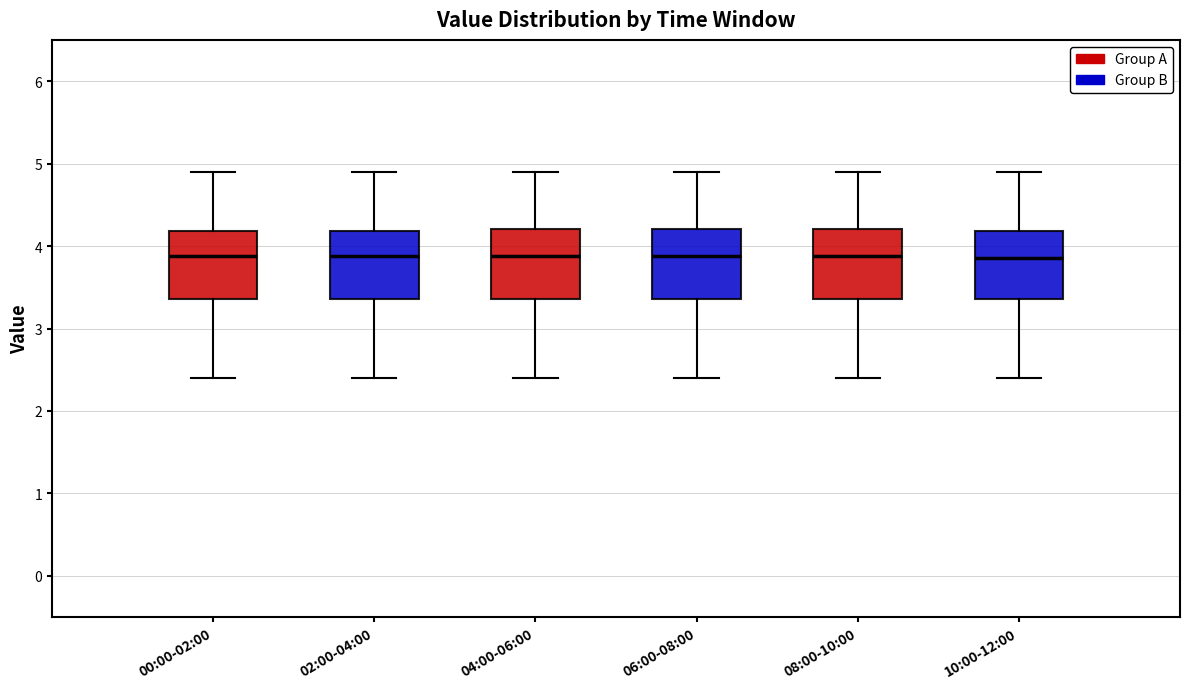

Reading left to right, transcribe this box plot: for each box, give where its median line is, the range the box spans, and where its two whiskers end, as read against the y-axis. The values are not printed on the chart, so give them approximately, as read against the axis.

00:00-02:00: median 3.9, box 3.4 to 4.2, whiskers 2.4 to 4.9
02:00-04:00: median 3.9, box 3.4 to 4.2, whiskers 2.4 to 4.9
04:00-06:00: median 3.9, box 3.4 to 4.2, whiskers 2.4 to 4.9
06:00-08:00: median 3.9, box 3.4 to 4.2, whiskers 2.4 to 4.9
08:00-10:00: median 3.9, box 3.4 to 4.2, whiskers 2.4 to 4.9
10:00-12:00: median 3.9, box 3.4 to 4.2, whiskers 2.4 to 4.9